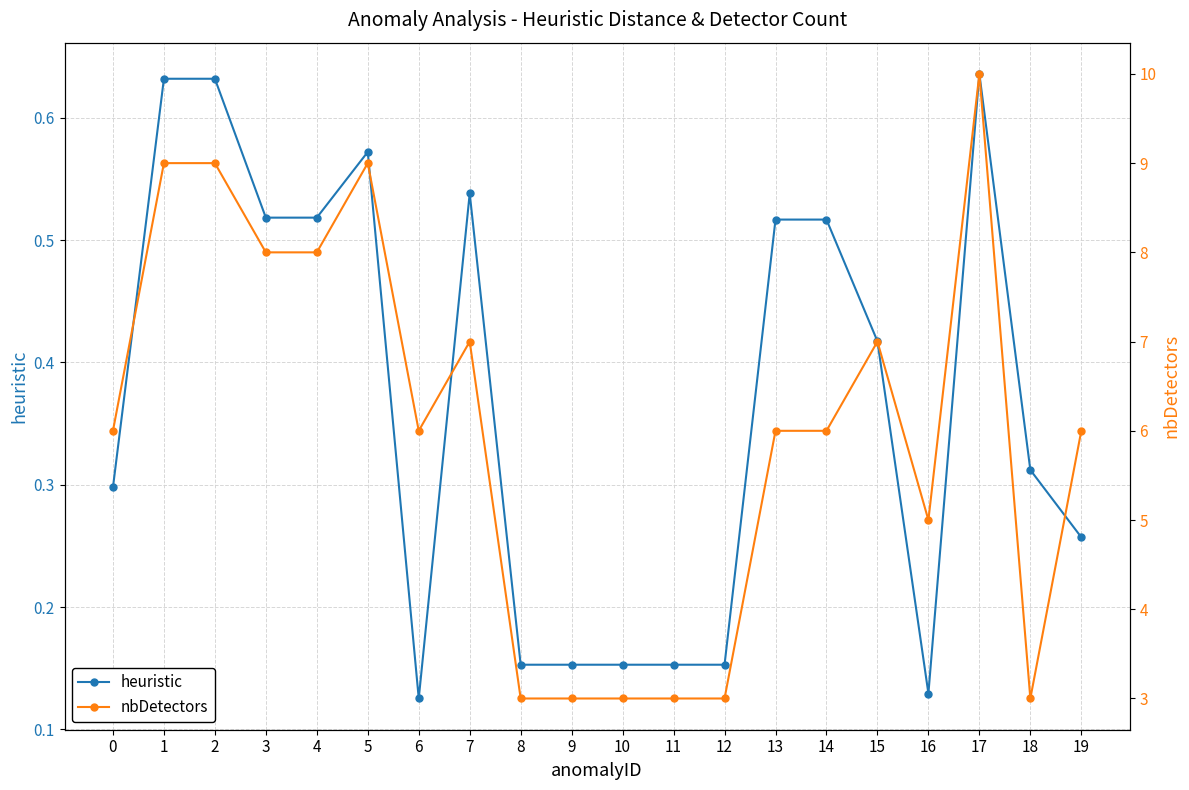

At 2, list the series in order from smallest to largest.

heuristic, nbDetectors